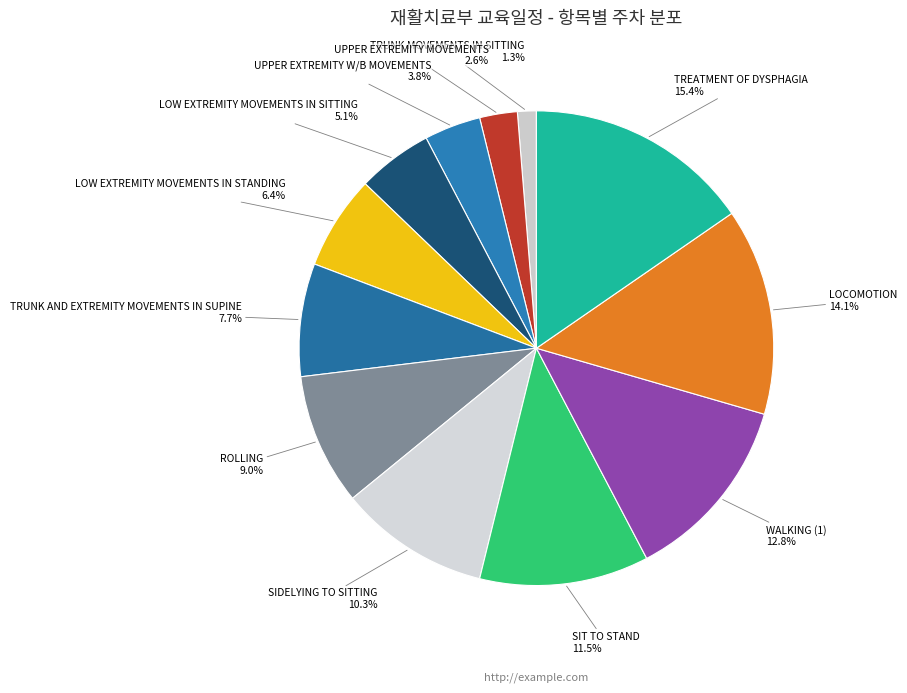

To the nearest percent, what portion does LOW EXTREMITY MOVEMENTS IN SITTING represent?

5%